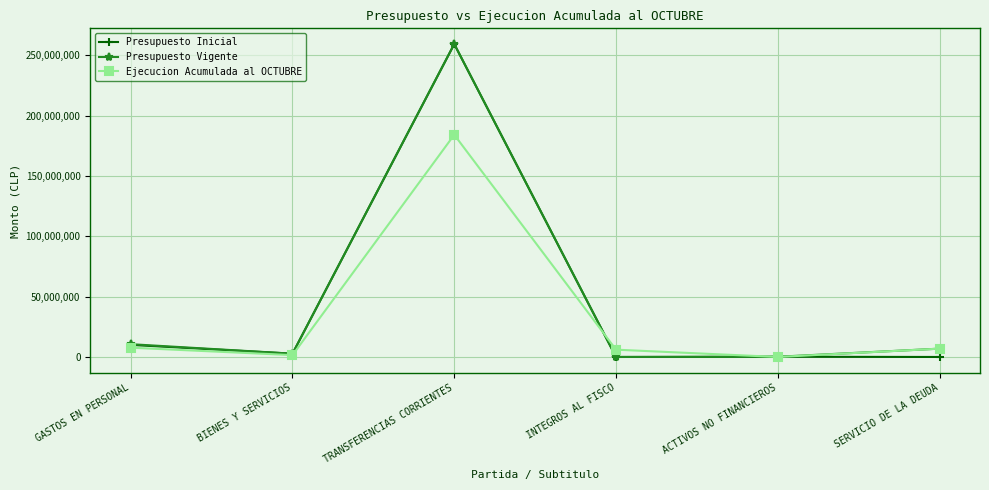

What is the difference between the Ejecucion Acumulada al OCTUBRE values at ACTIVOS NO FINANCIEROS and BIENES Y SERVICIOS?

1539512